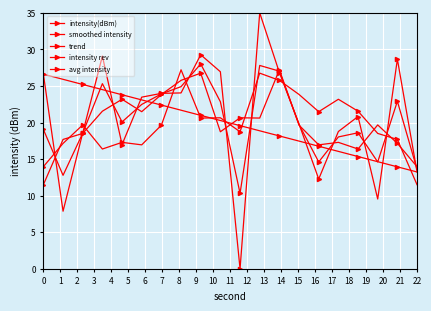

How many lines are shown in the chart?

5